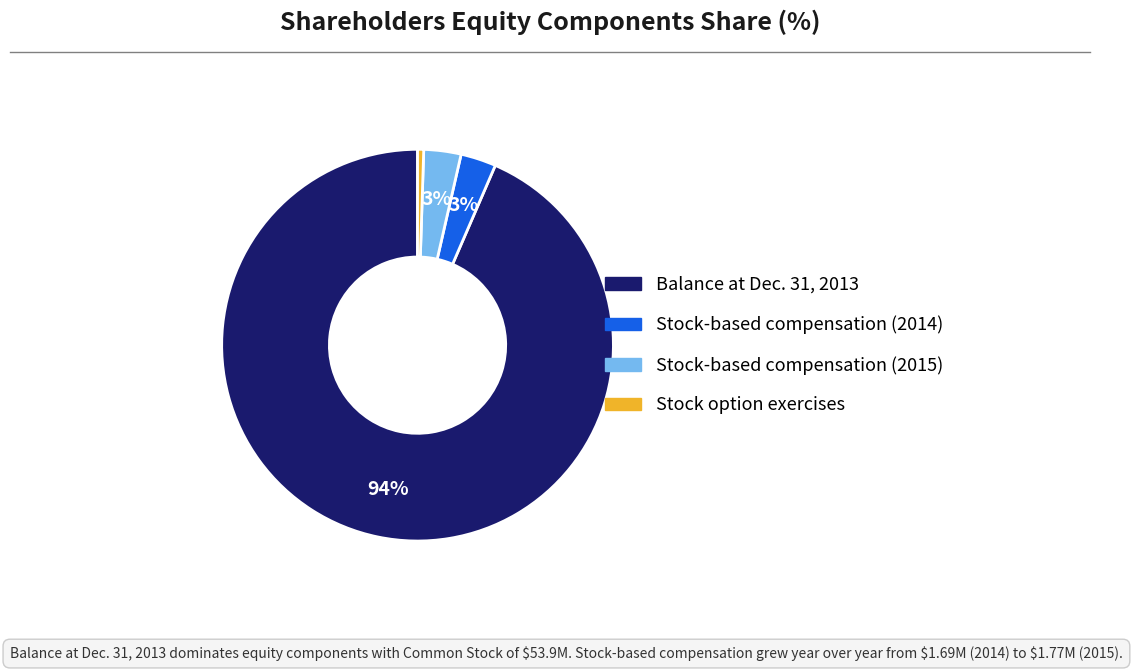

Does any single category account for the majority?

Yes